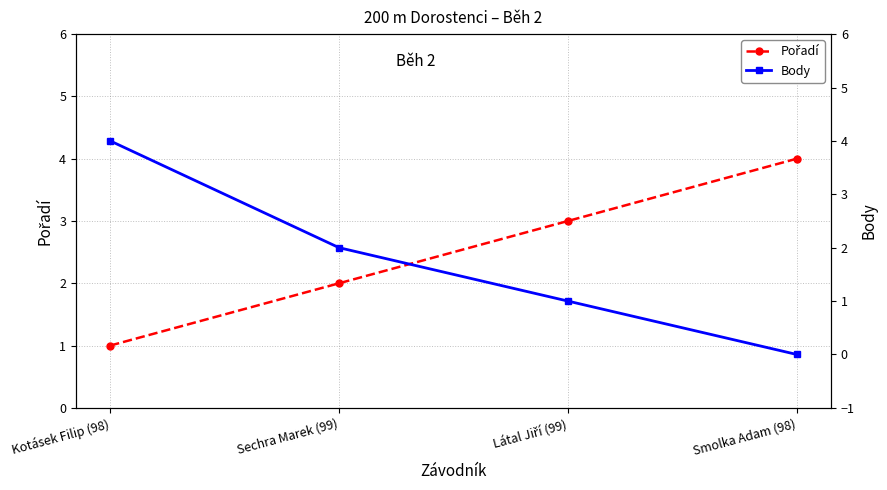

Reading right to left, list all the values displayed in this chart.

Pořadí: 4	3	2	1
Body: 0	1	2	4